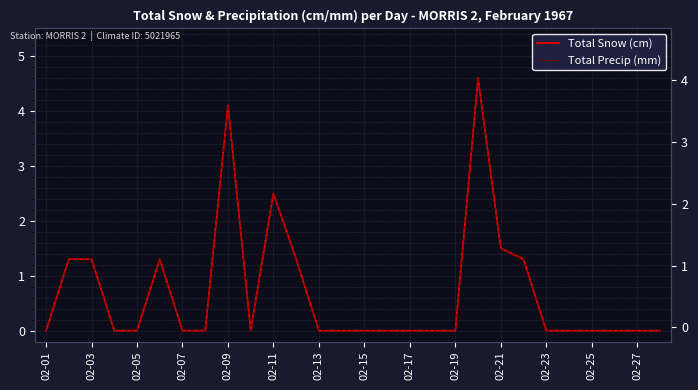

Reading right to left, extract all data points from this chart.

Total Snow (cm): 0.0	0.0	0.0	0.0	0.0	0.0	1.3	1.5	4.6	0.0	0.0	0.0	0.0	0.0	0.0	0.0	1.3	2.5	0.0	4.1	0.0	0.0	1.3	0.0	0.0	1.3	1.3	0.0
Total Precip (mm): 0.0	0.0	0.0	0.0	0.0	0.0	1.3	1.5	4.6	0.0	0.0	0.0	0.0	0.0	0.0	0.0	1.3	2.5	0.0	4.1	0.0	0.0	1.3	0.0	0.0	1.3	1.3	0.0